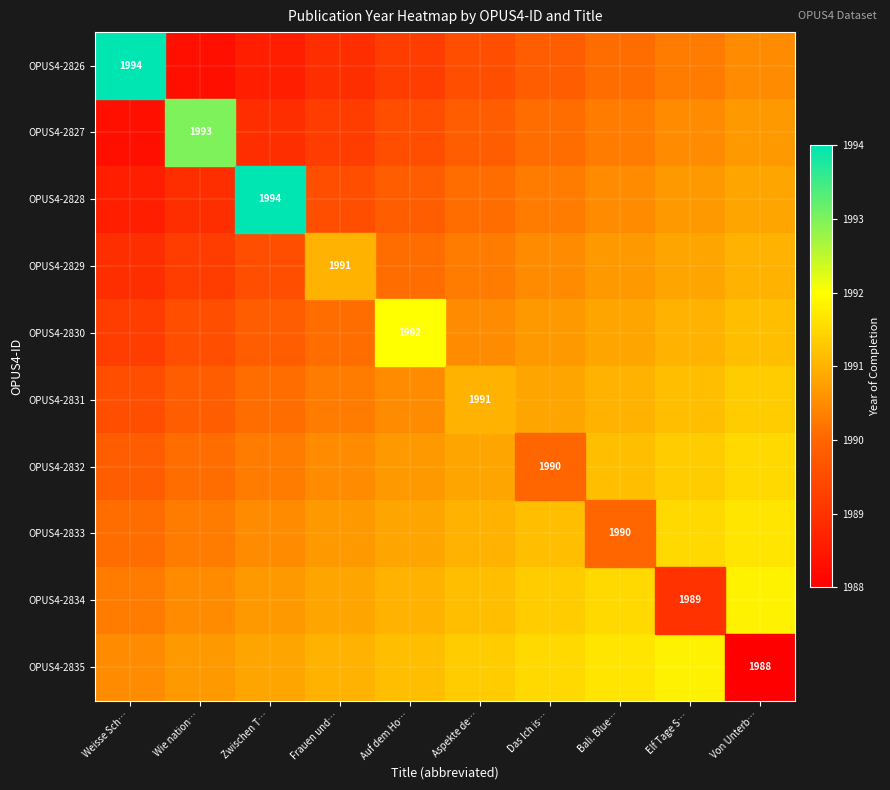

How many distinct data groups are displayed?

10